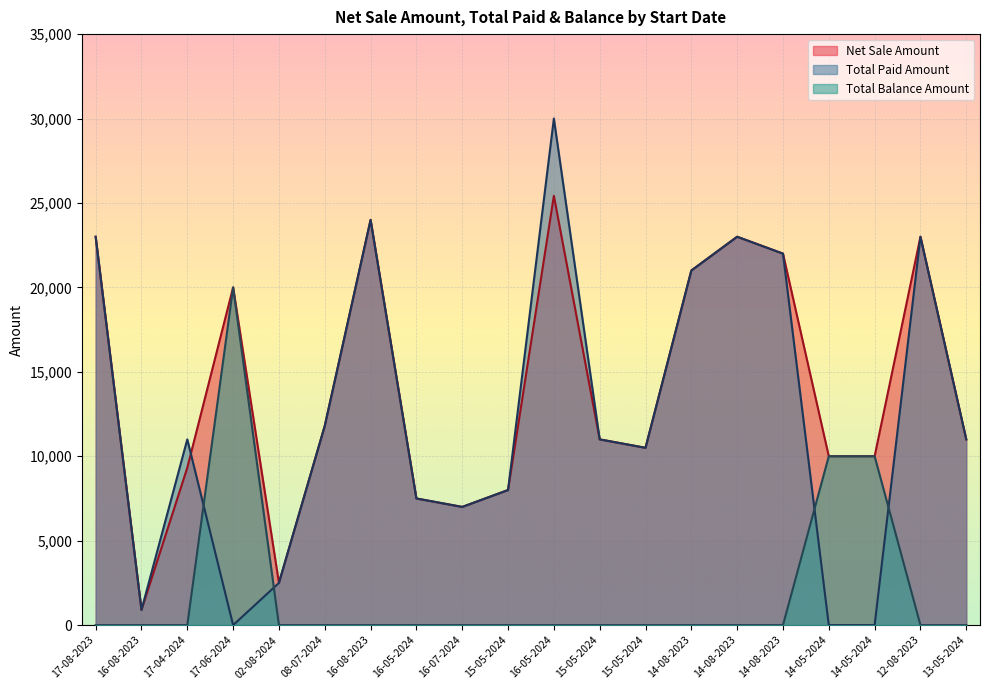

Between which two adjacent categories do Net Sale Amount and Total Paid Amount first intersect?

17-04-2024 and 17-06-2024